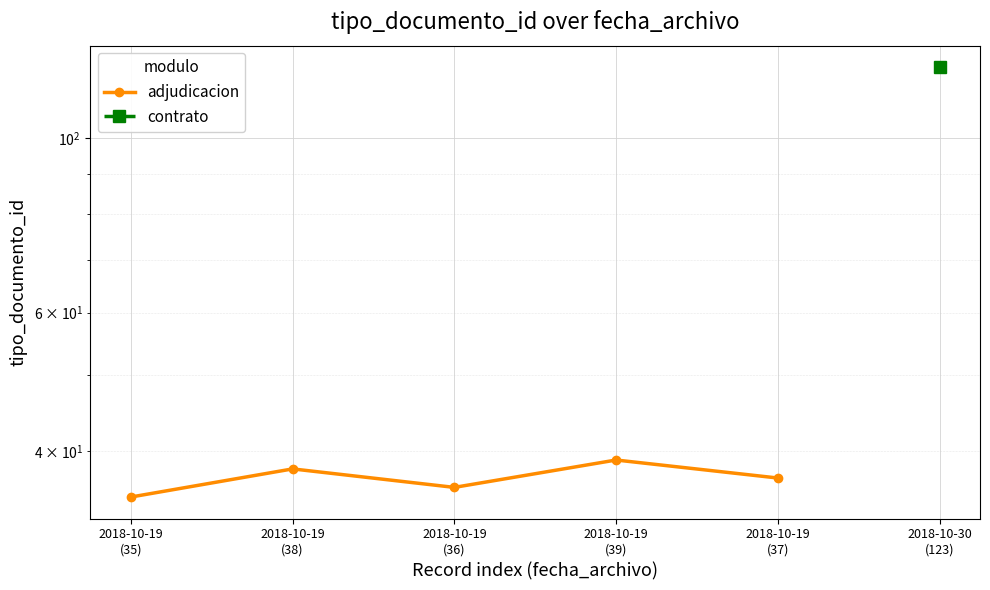

List the labels in order of value, largest first.

2018-10-19
(39), 2018-10-19
(38), 2018-10-19
(37), 2018-10-19
(36), 2018-10-19
(35)